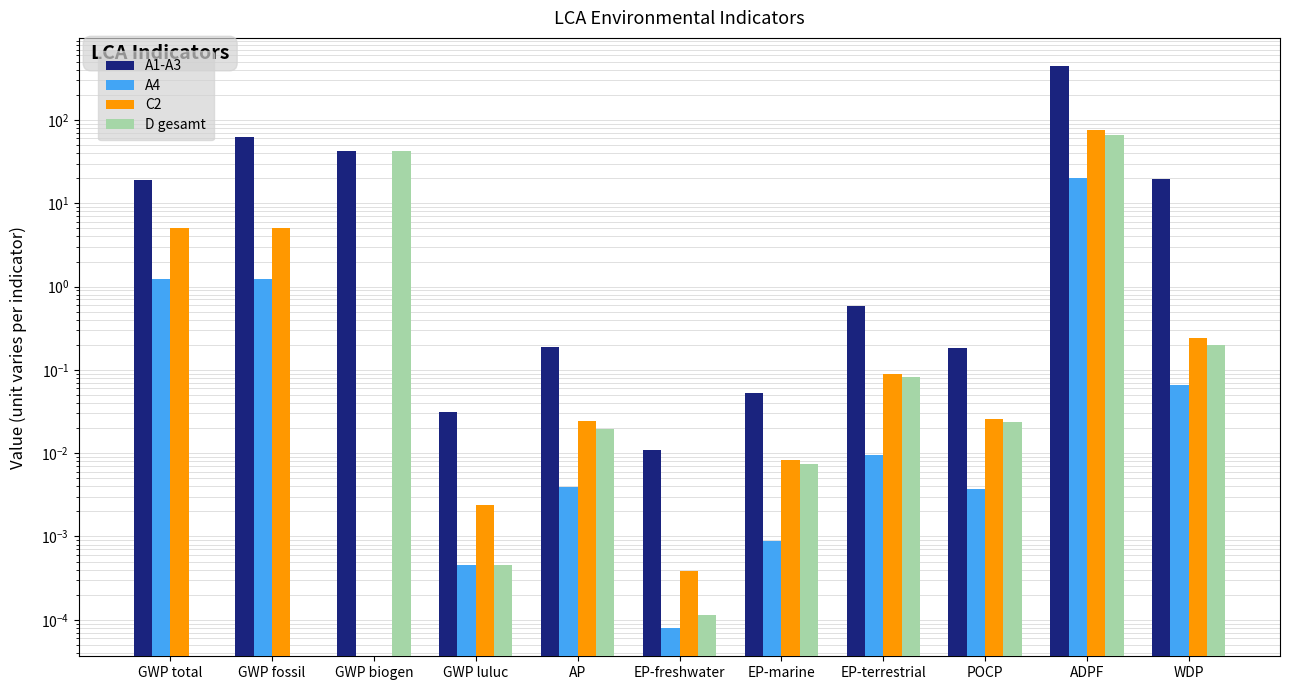

Which series has the largest total across all categories?

A1-A3